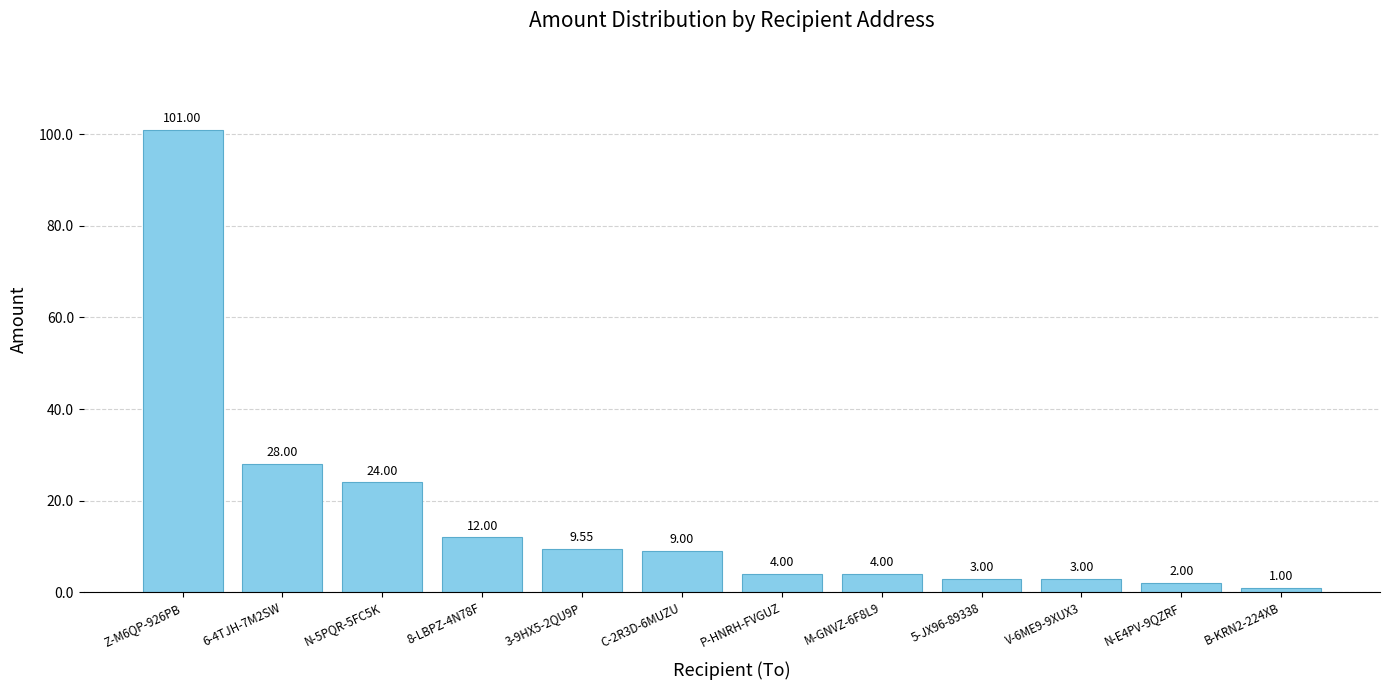

Between 3-9HX5-2QU9P and B-KRN2-224XB, which is larger?

3-9HX5-2QU9P